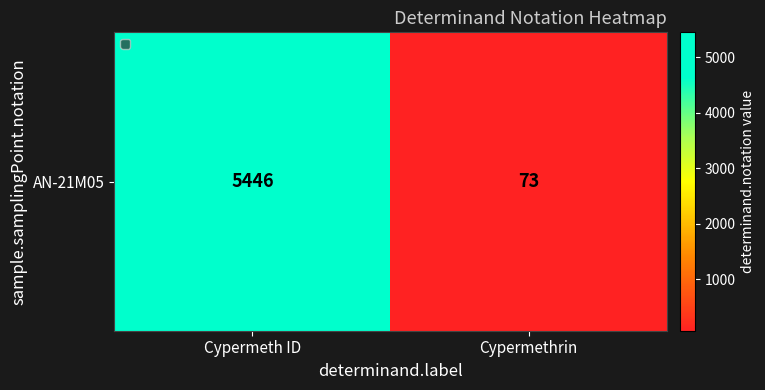

Reading left to right, extract all data points from this chart.

Cypermeth ID=5446	Cypermethrin=73